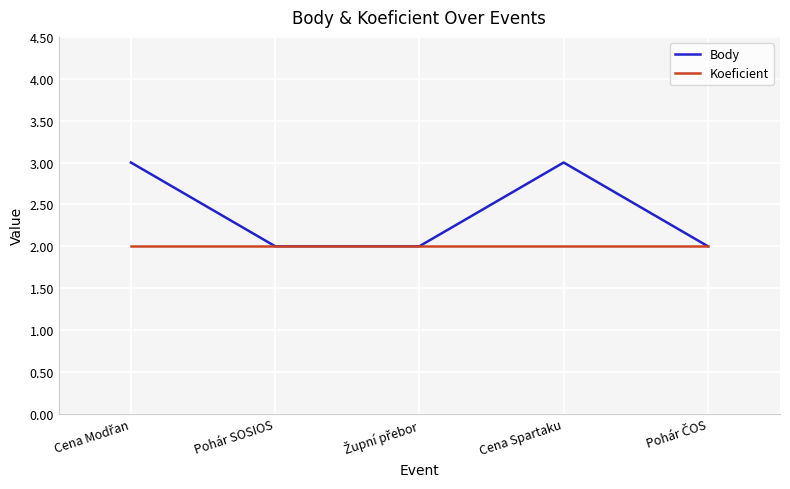

Which series has the widest spread of values?

Body